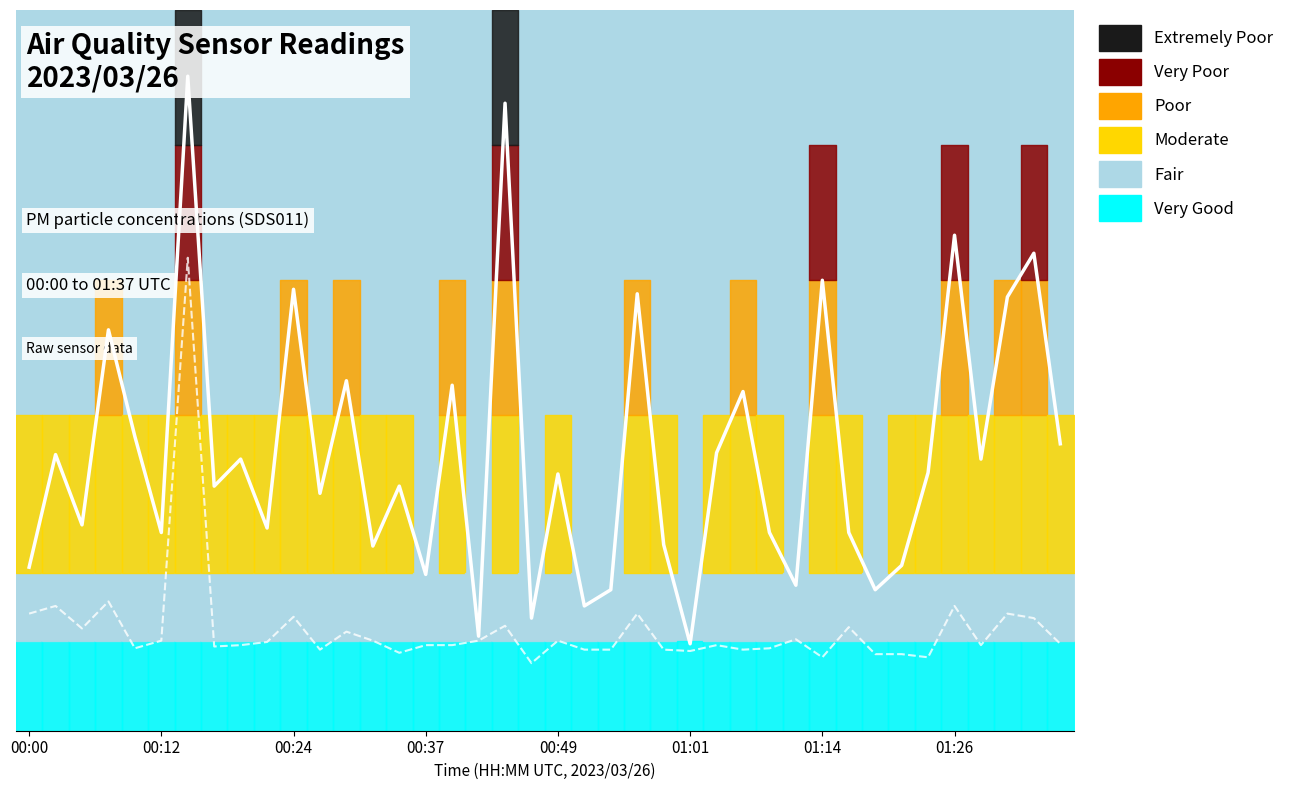

At how many categories does at least one series exceed 4?

30